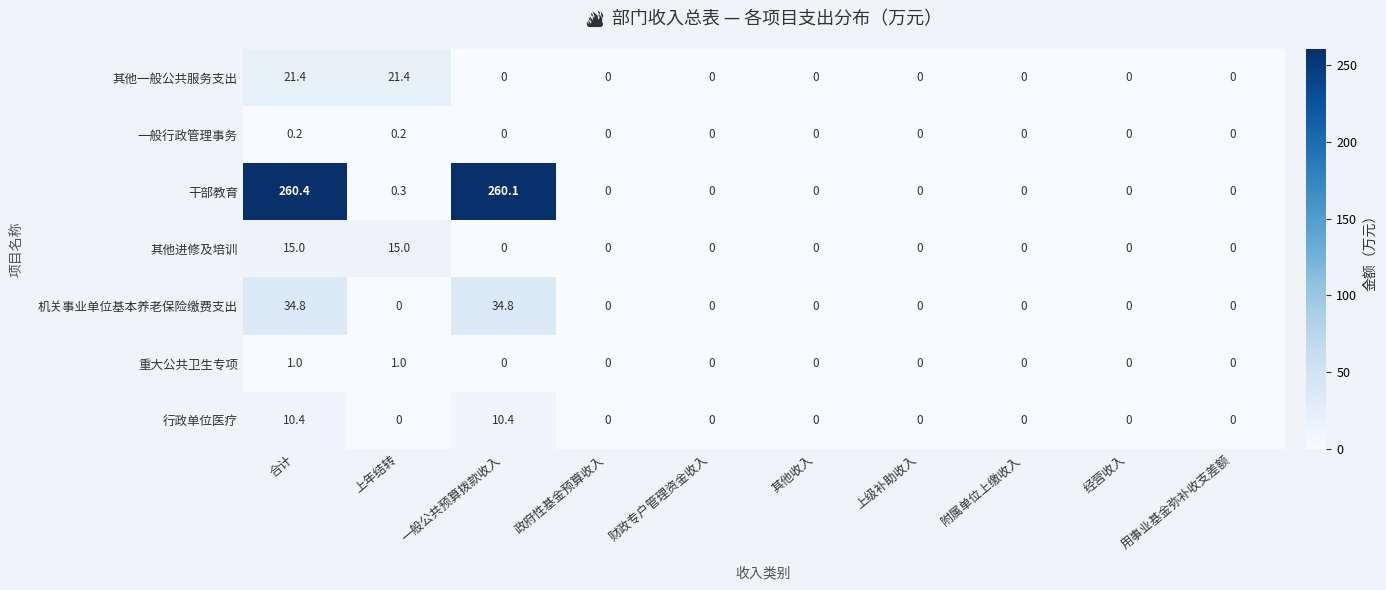

The 机关事业单位基本养老保险缴费支出 series shows -10.9 at 附属单位上缴收入. True or false?

False